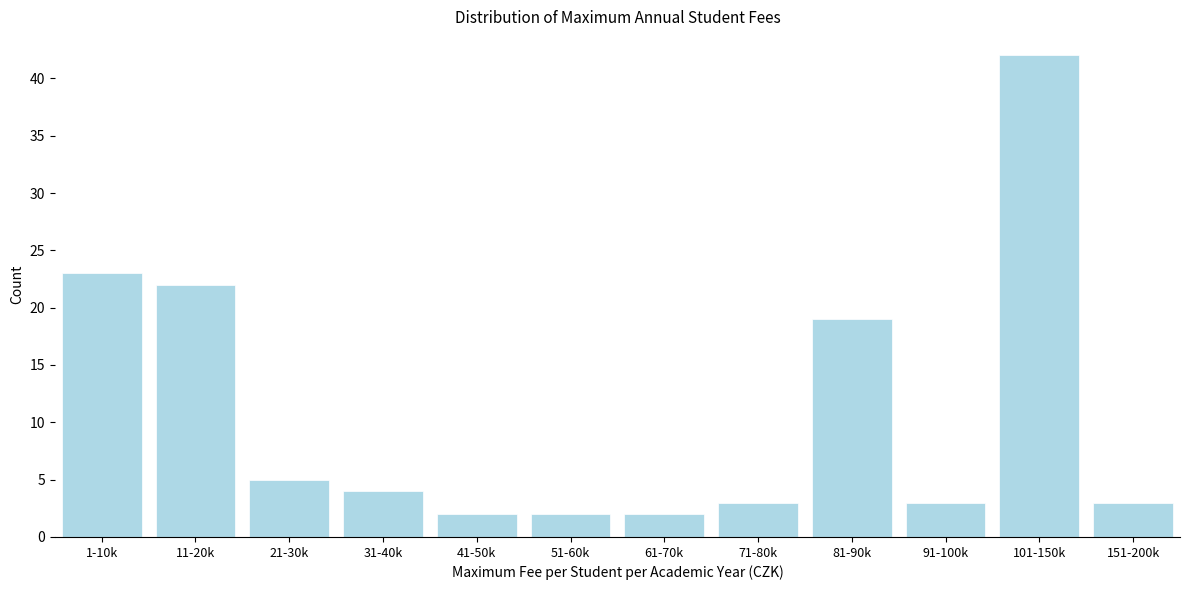

Reading right to left, extract all data points from this chart.

3	42	3	19	3	2	2	2	4	5	22	23